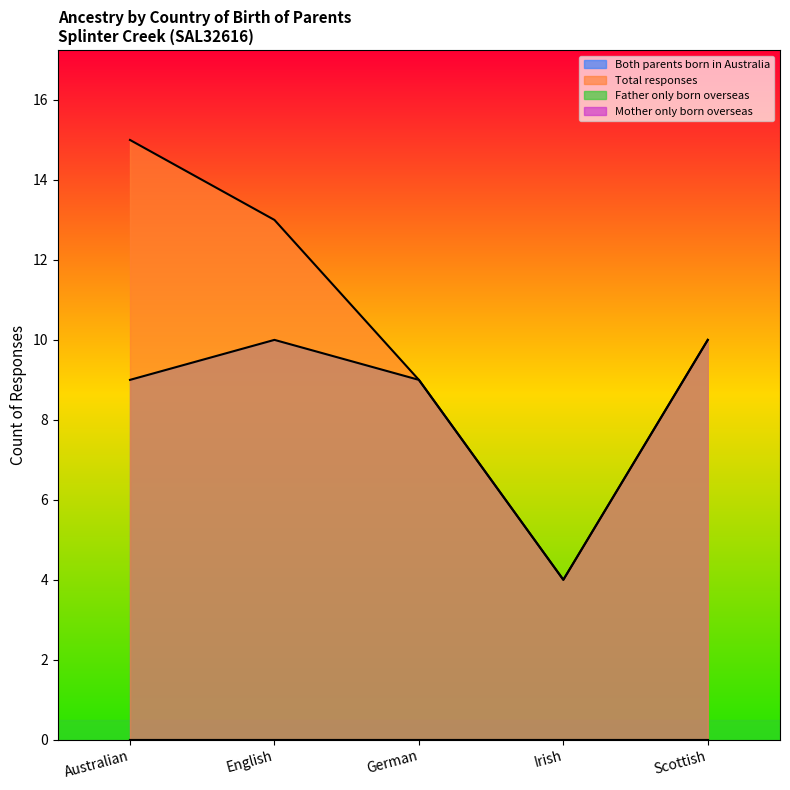

Where is Total responses nearest to the value 9?

German